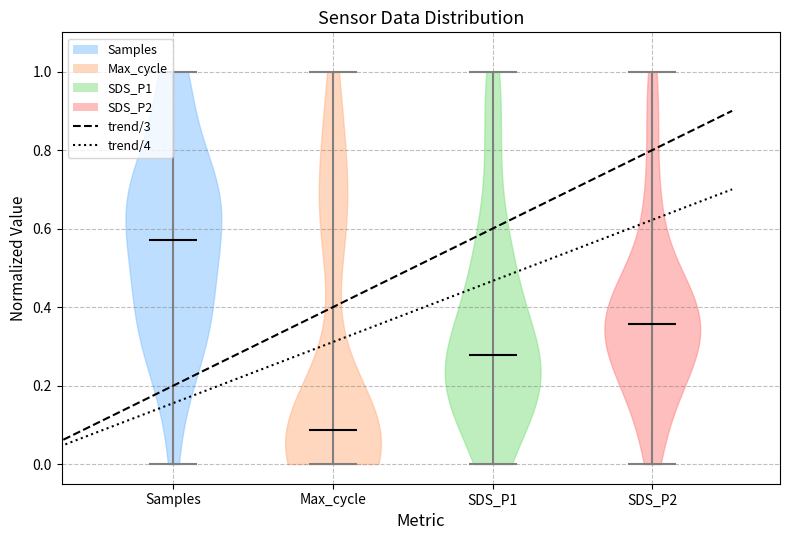

Reading left to right, read every violin against the y-axis: where its median line is, and the lowest and highest points it reaches. The values are not printed on the chart, so give them approximately, as read against the axis.

Samples: median line 0.56, lowest point 0.00, highest point 1.00
Max_cycle: median line 0.08, lowest point 0.00, highest point 1.00
SDS_P1: median line 0.28, lowest point 0.00, highest point 1.00
SDS_P2: median line 0.36, lowest point 0.00, highest point 1.00